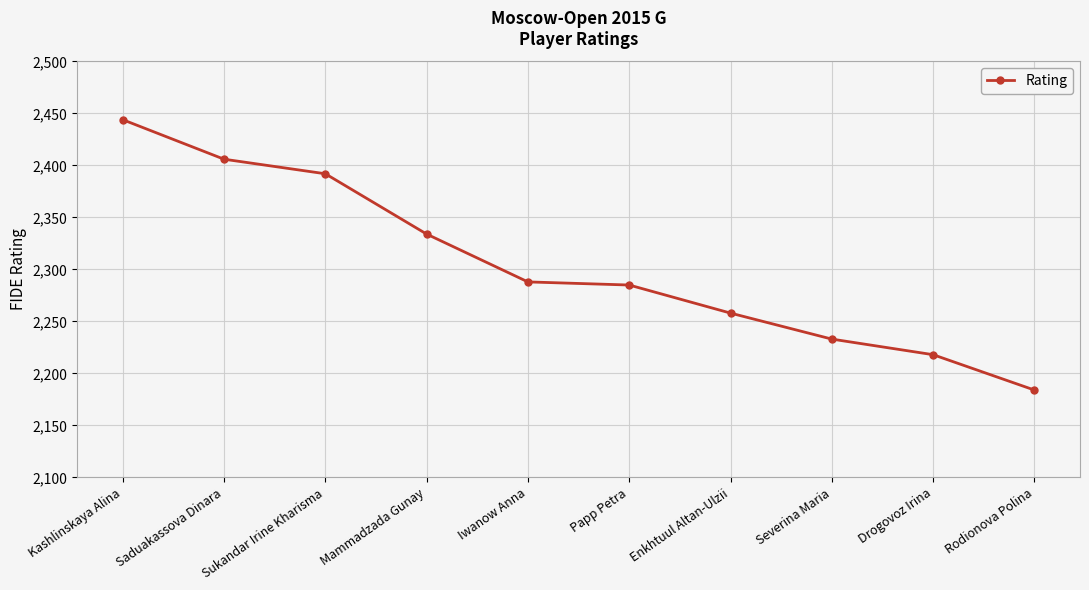

The chart shows a value of 517 at Rodionova Polina. True or false?

False